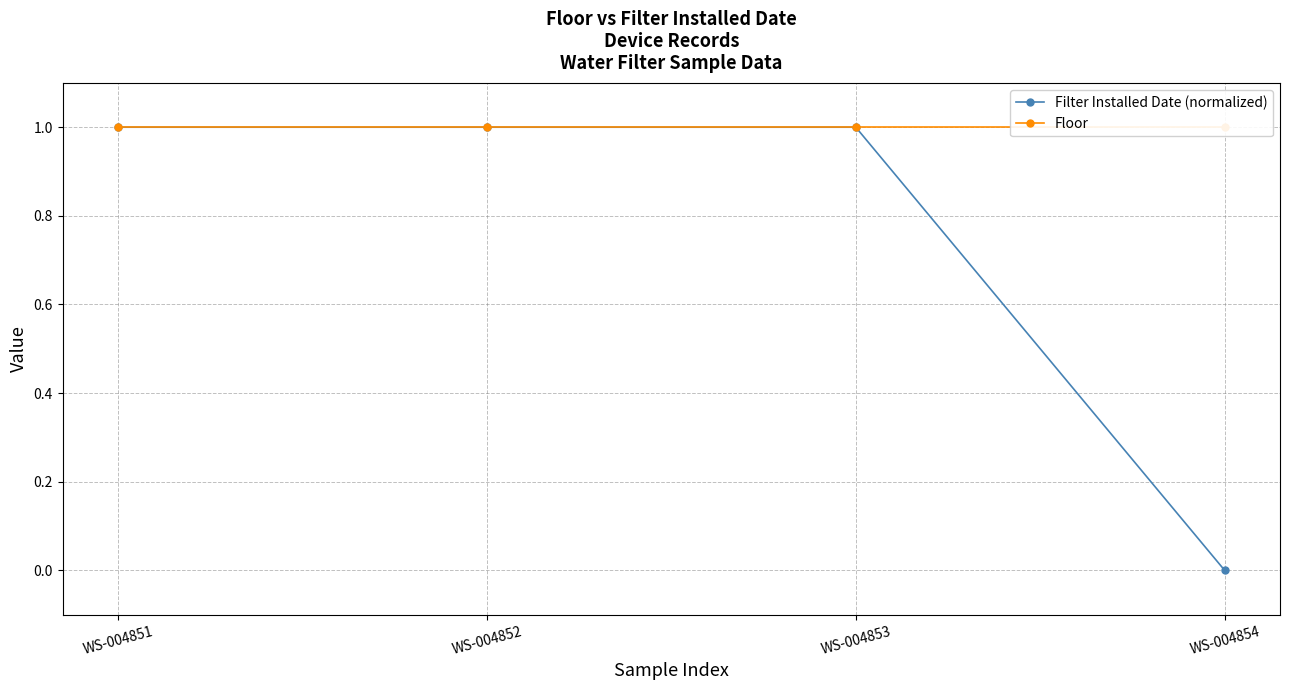

What is the value of the Filter Installed Date (normalized) point at the 3rd from the left?

1